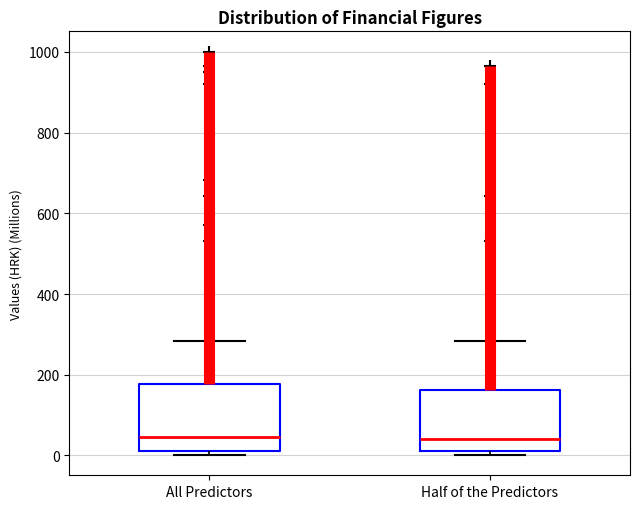

Reading left to right, read every box against the y-axis: the position of its median line, the range the box covers, and the ends of its whiskers. The values are not printed on the chart, so give them approximately, as read against the axis.

All Predictors: median 40, box 20 to 180, whiskers 0 to 280
Half of the Predictors: median 40, box 20 to 160, whiskers 0 to 280